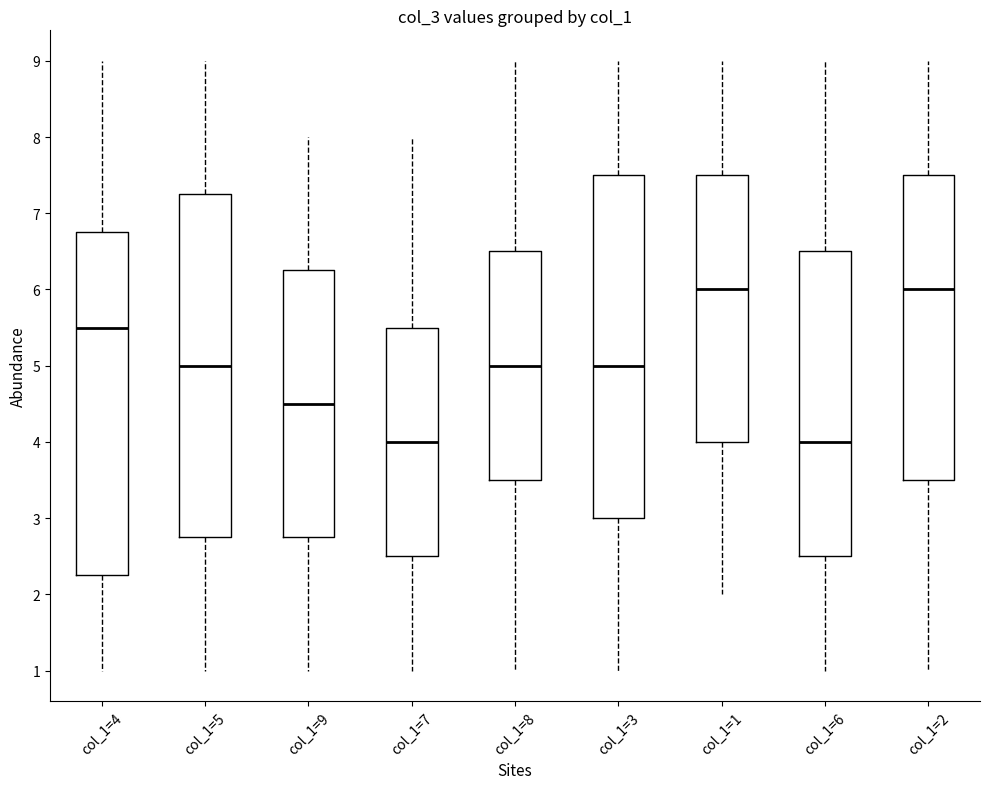

Reading left to right, read every box against the y-axis: the position of its median line, the range the box covers, and the ends of its whiskers. The values are not printed on the chart, so give them approximately, as read against the axis.

col_1=4: median 5.5, box 2.3 to 6.8, whiskers 1.0 to 9.0
col_1=5: median 5.0, box 2.8 to 7.3, whiskers 1.0 to 9.0
col_1=9: median 4.5, box 2.8 to 6.3, whiskers 1.0 to 8.0
col_1=7: median 4.0, box 2.5 to 5.5, whiskers 1.0 to 8.0
col_1=8: median 5.0, box 3.5 to 6.5, whiskers 1.0 to 9.0
col_1=3: median 5.0, box 3.0 to 7.5, whiskers 1.0 to 9.0
col_1=1: median 6.0, box 4.0 to 7.5, whiskers 2.0 to 9.0
col_1=6: median 4.0, box 2.5 to 6.5, whiskers 1.0 to 9.0
col_1=2: median 6.0, box 3.5 to 7.5, whiskers 1.0 to 9.0